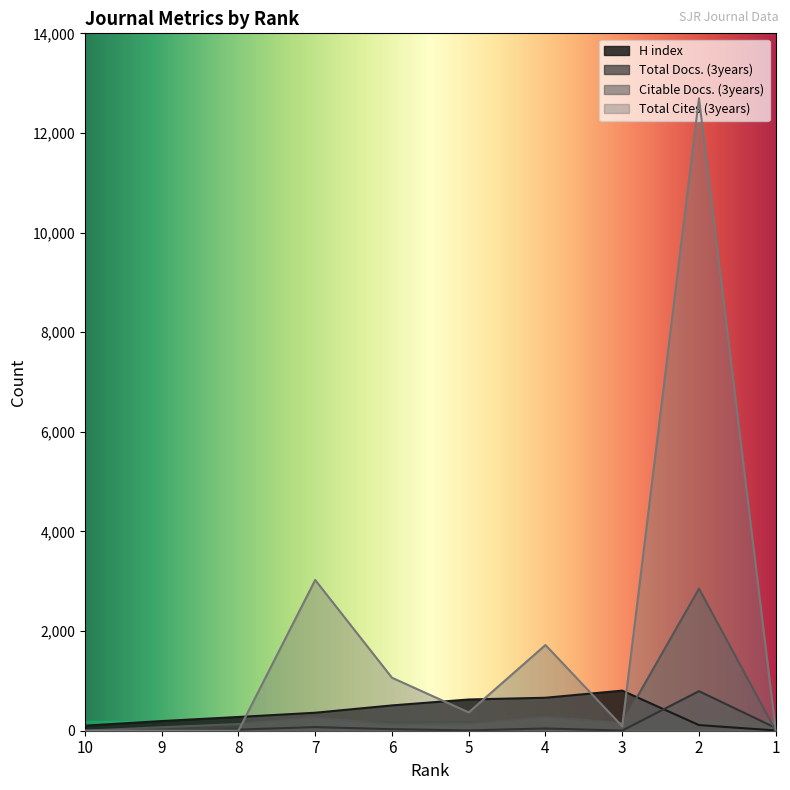

What is the total value across all series at 4?

2706